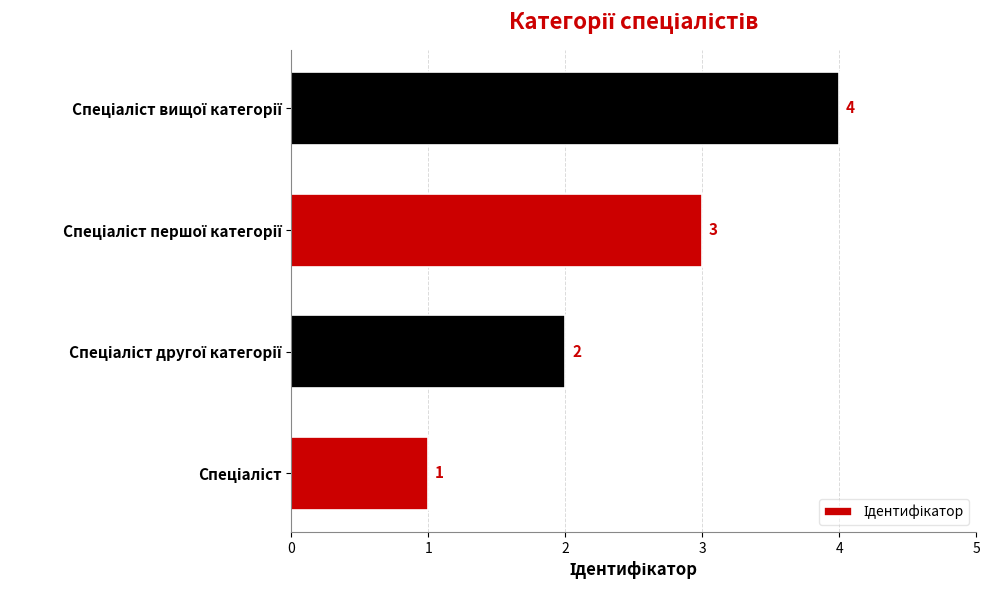

What is the greatest value displayed?

4